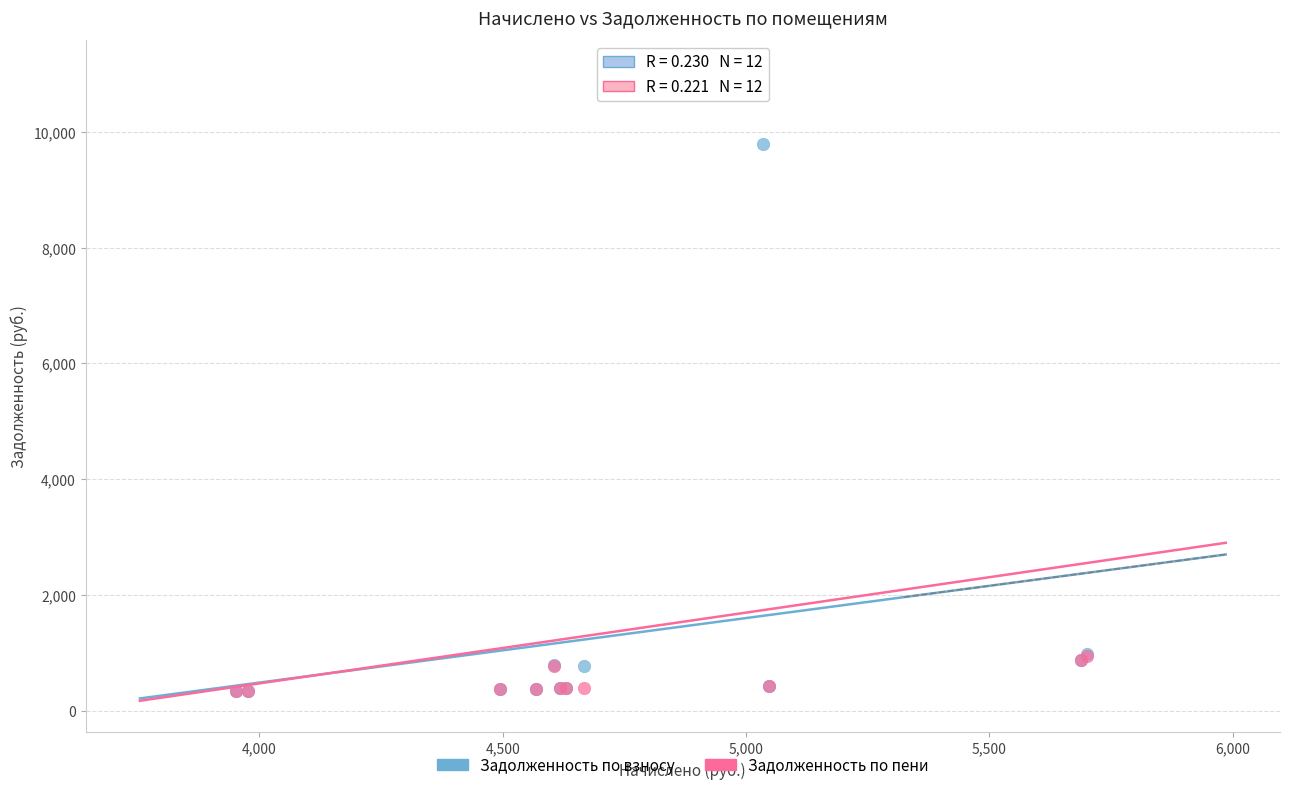

In the Задолженность по пени series, what Y value is closest to 5686?

943.6